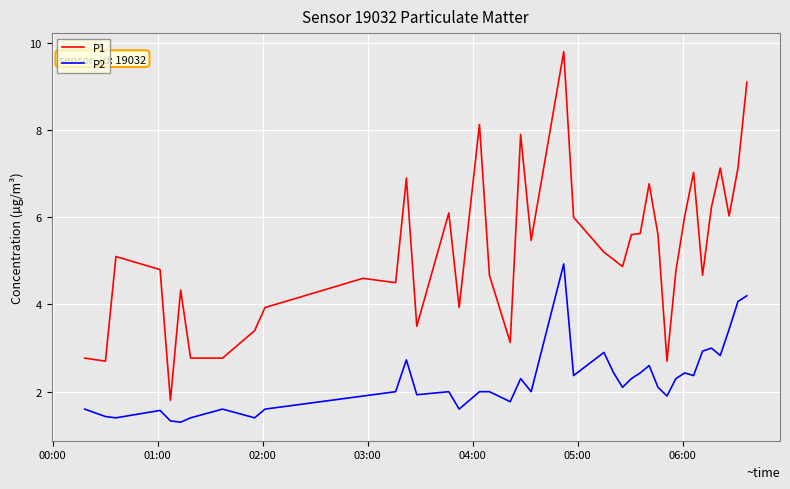

True or false: P2 and P1 cross at least once.

False